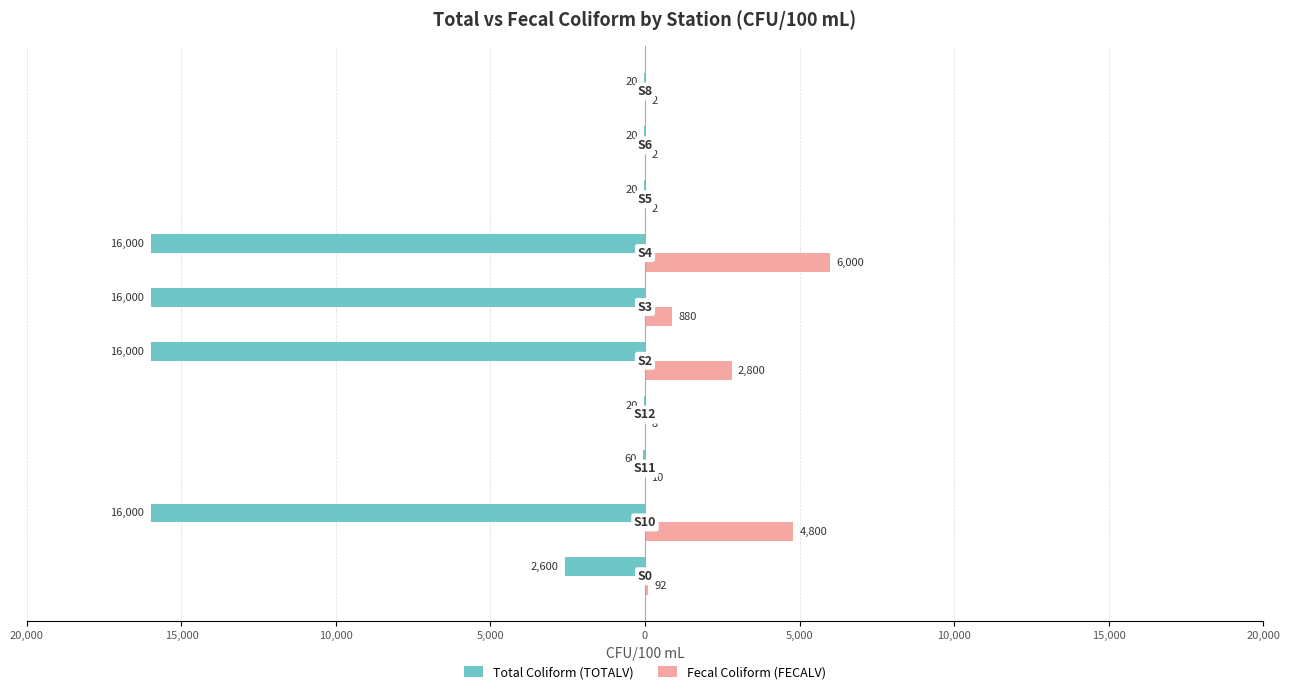

What are all the series names shown in the legend?

Total Coliform (TOTALV), Fecal Coliform (FECALV)